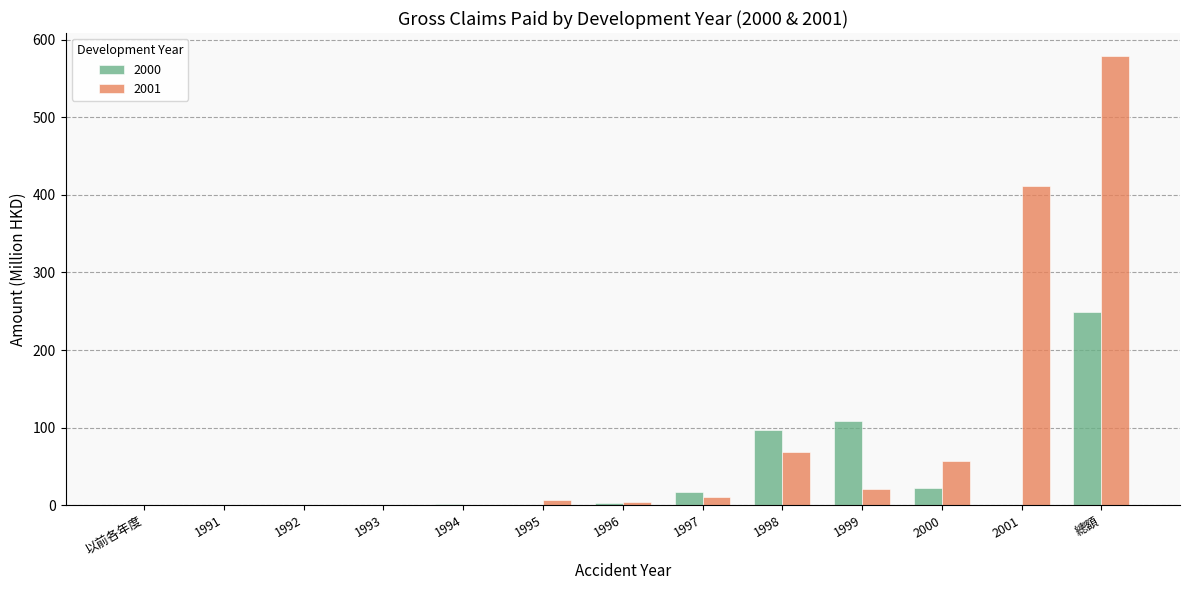

At which category is the sum across all series the highest?

總額